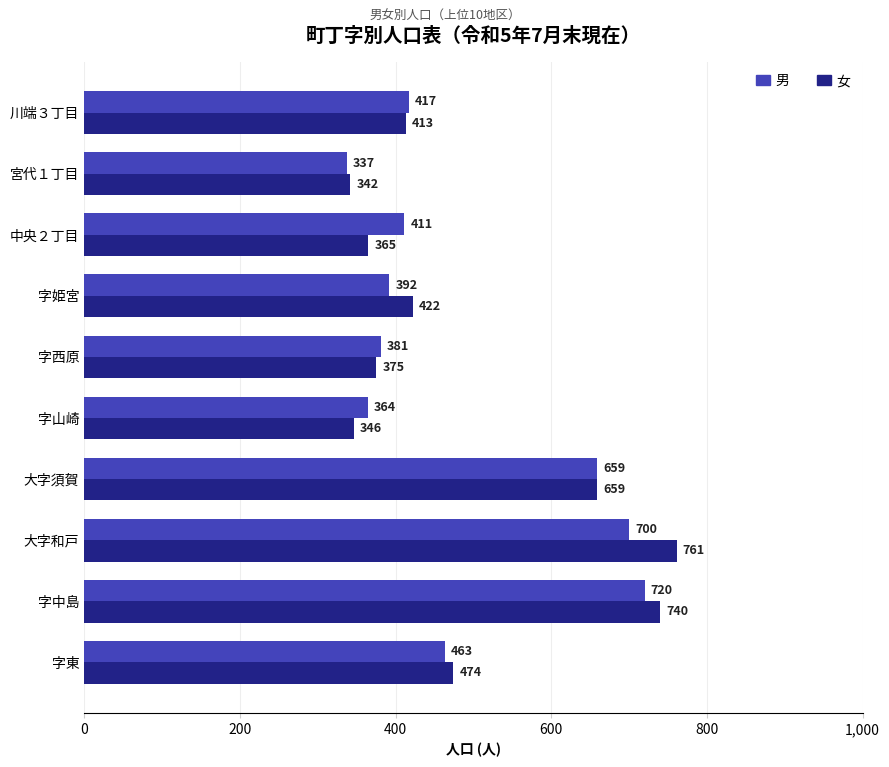

Which series has the largest total across all categories?

女